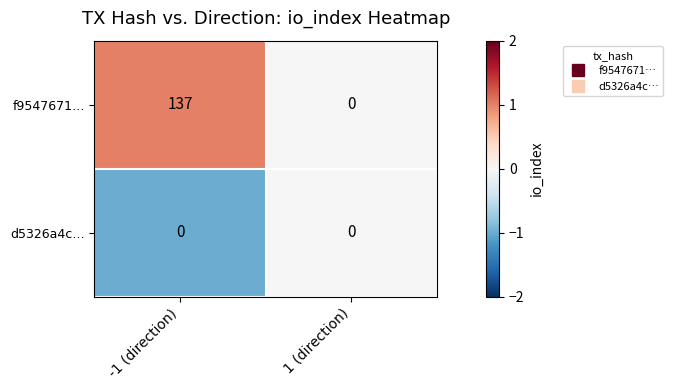

Reading right to left, what are all the values shown in this chart?

f9547671…: 1 (direction)=0	-1 (direction)=137
d5326a4c…: 1 (direction)=0	-1 (direction)=0